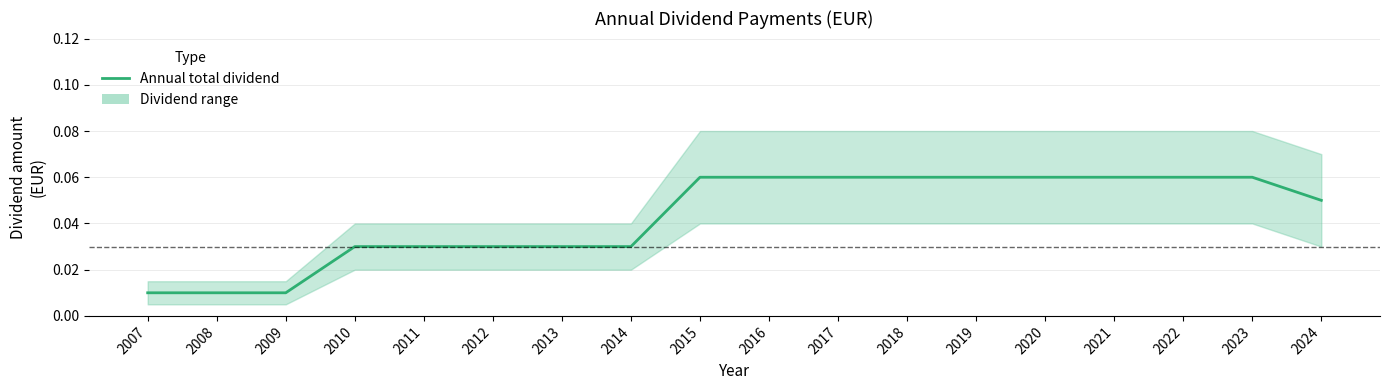

Is it true that the value at 2010 is 0.0?

True